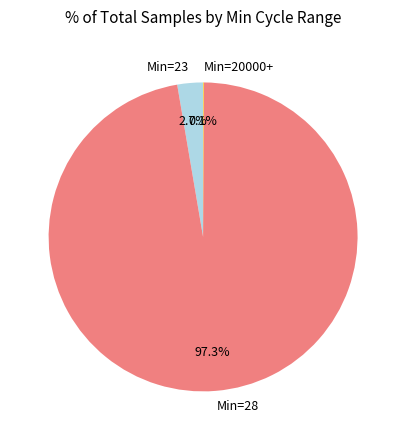

Does any single category account for the majority?

Yes